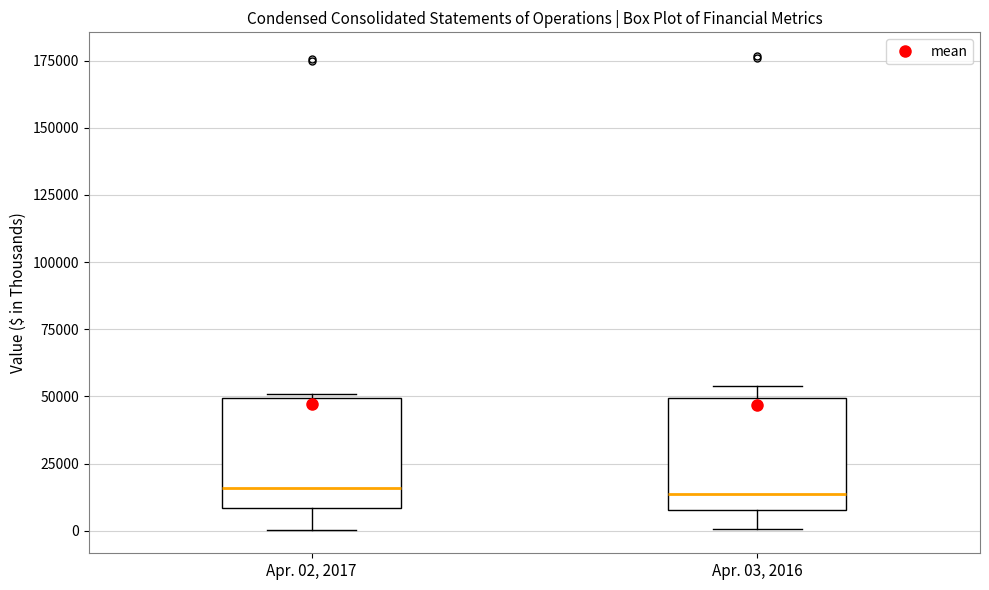

Reading left to right, read every box against the y-axis: the position of its median line, the range the box covers, and the ends of its whiskers. The values are not printed on the chart, so give them approximately, as read against the axis.

Apr. 02, 2017: median 15000, box 10000 to 50000, whiskers 0 to 50000
Apr. 03, 2016: median 15000, box 10000 to 50000, whiskers 0 to 55000